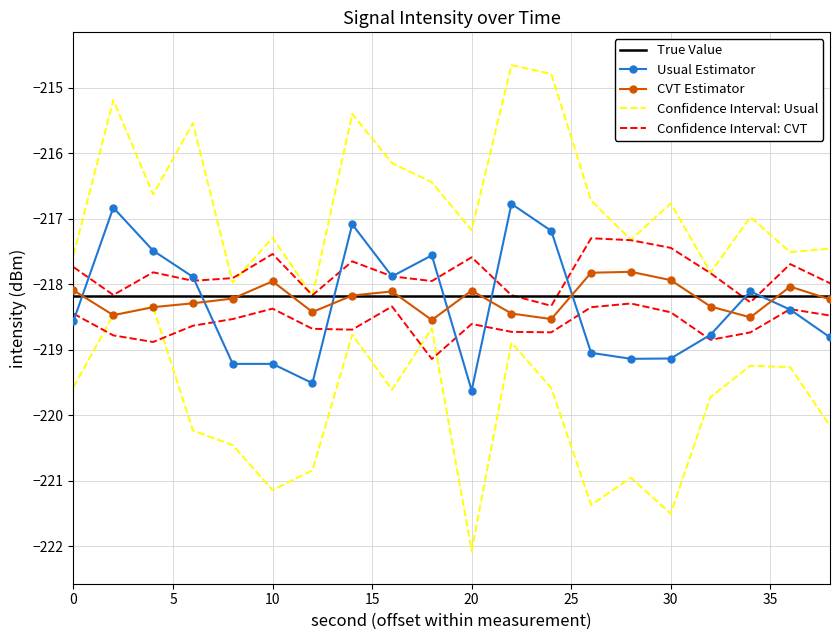

Which series has the widest spread of values?

Confidence Interval: Usual